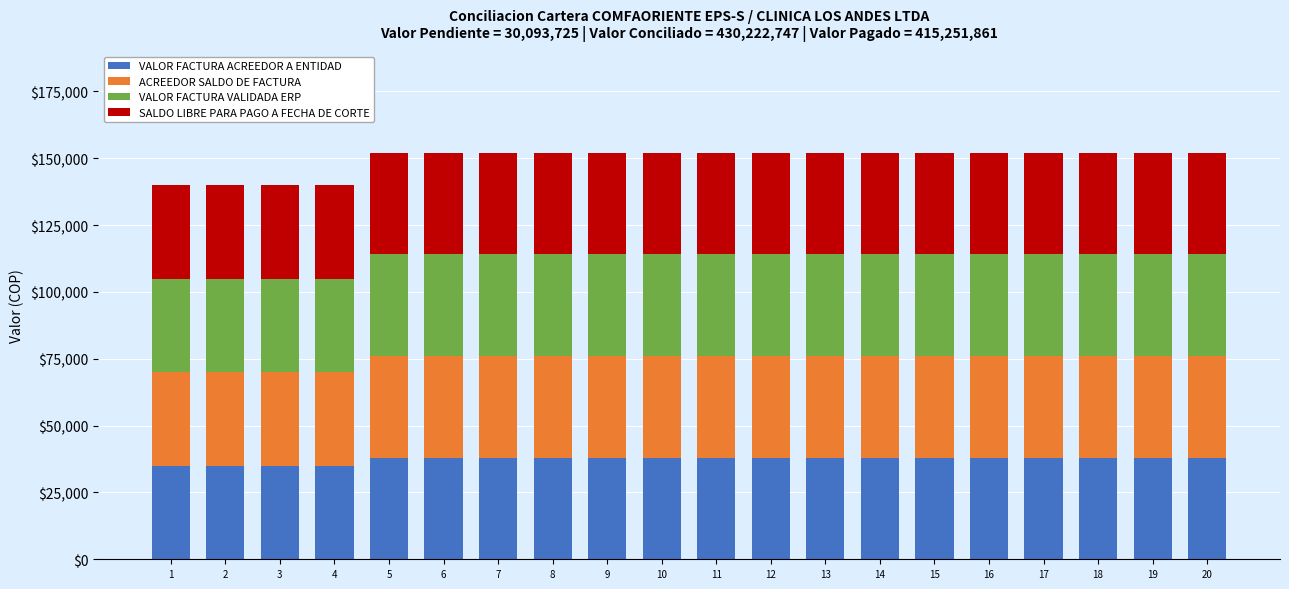

Are the bars grouped side by side (vs. stacked)?

No